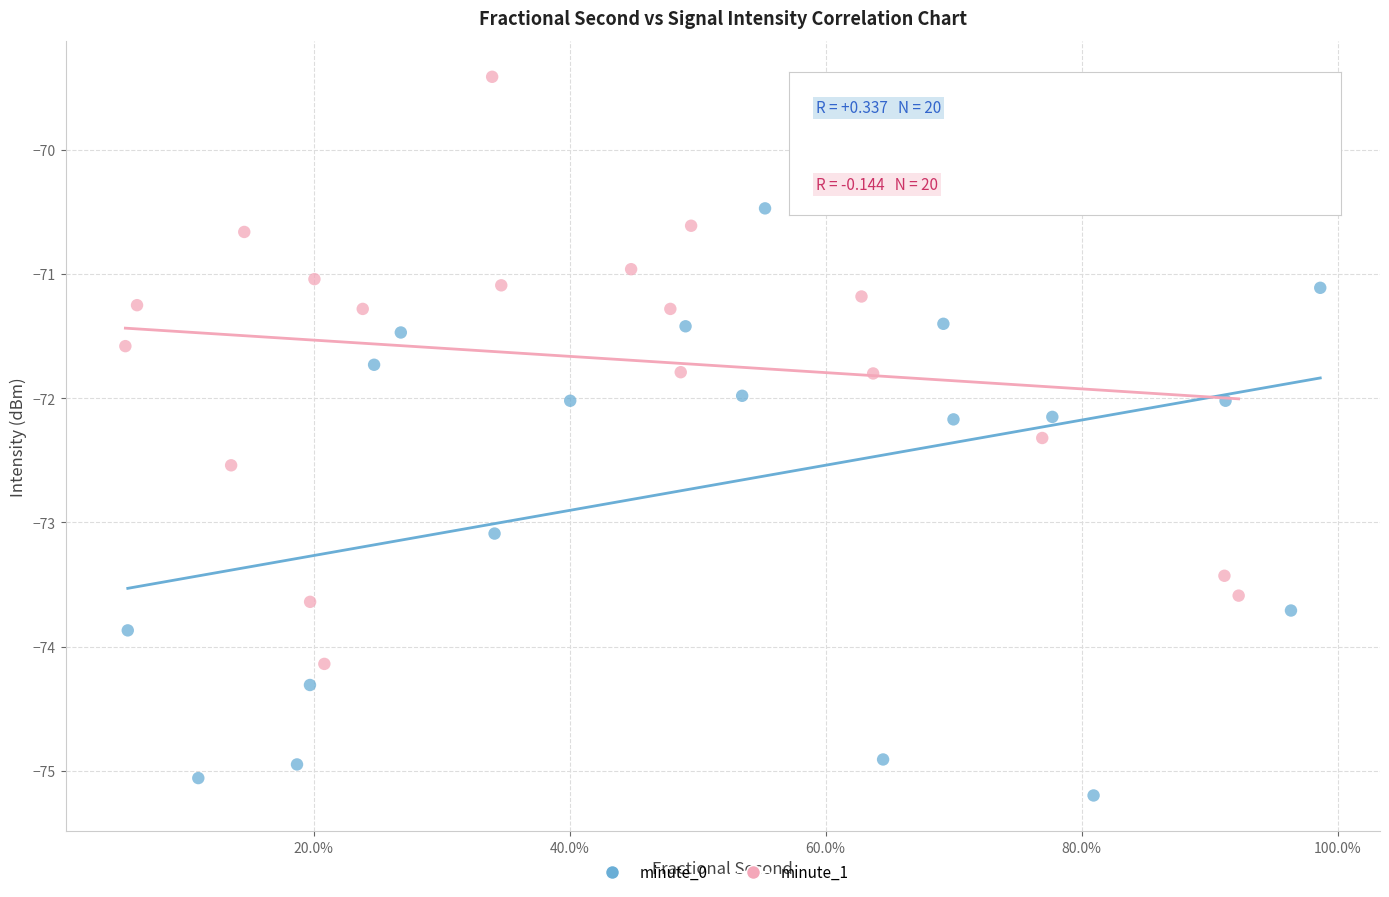

Which series reaches the minimum Y coordinate?

minute_0